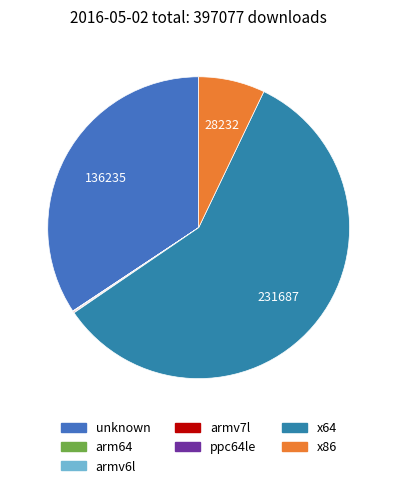

The unknown slice represents 34% of the pie. True or false?

True